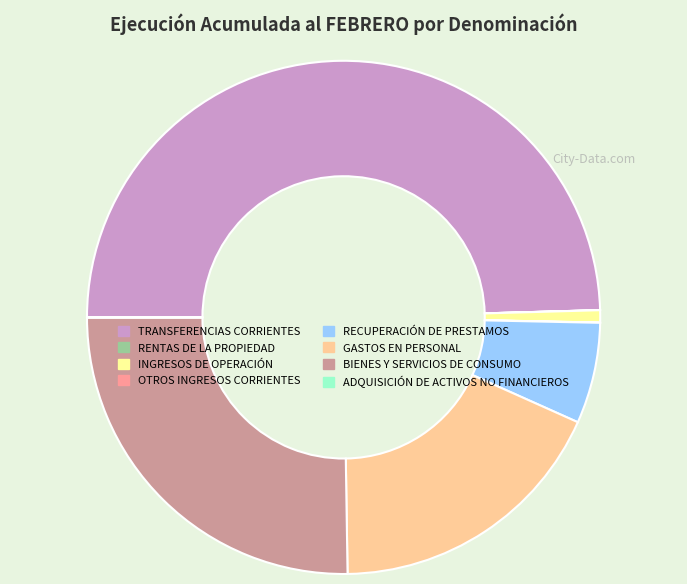

True or false: TRANSFERENCIAS CORRIENTES accounts for 36% of the total.

False